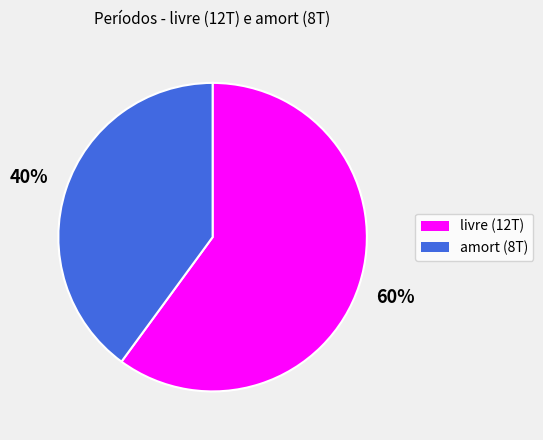

How many segments does this pie chart have?

2